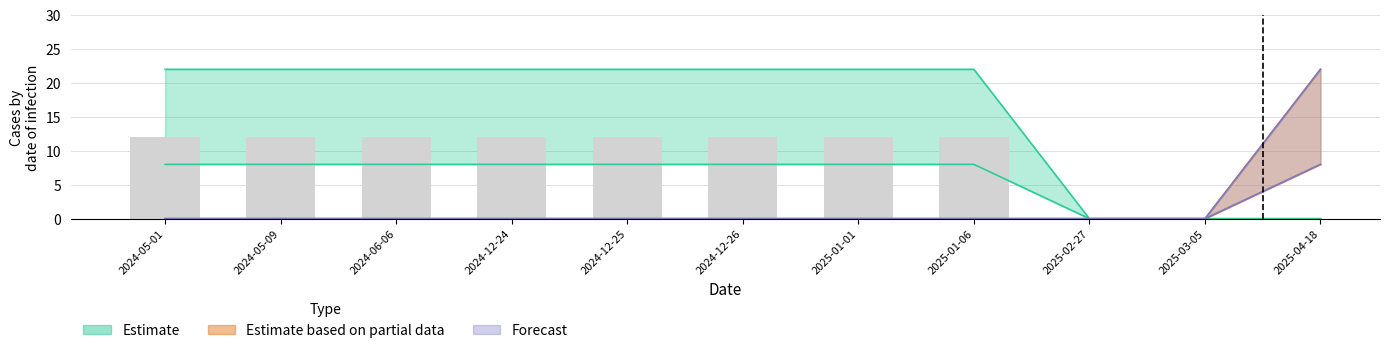

Where is Estimate nearest to the value 4?

2024-05-01